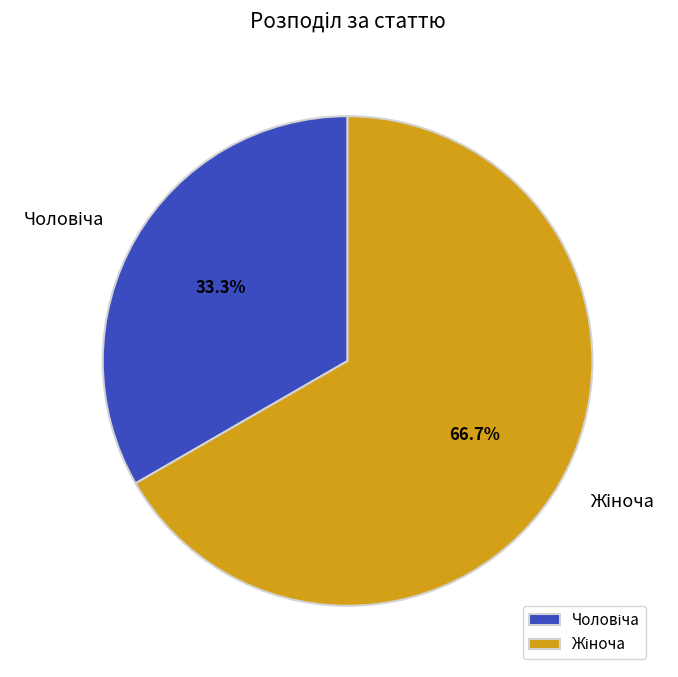

Is there a majority slice in this chart?

Yes